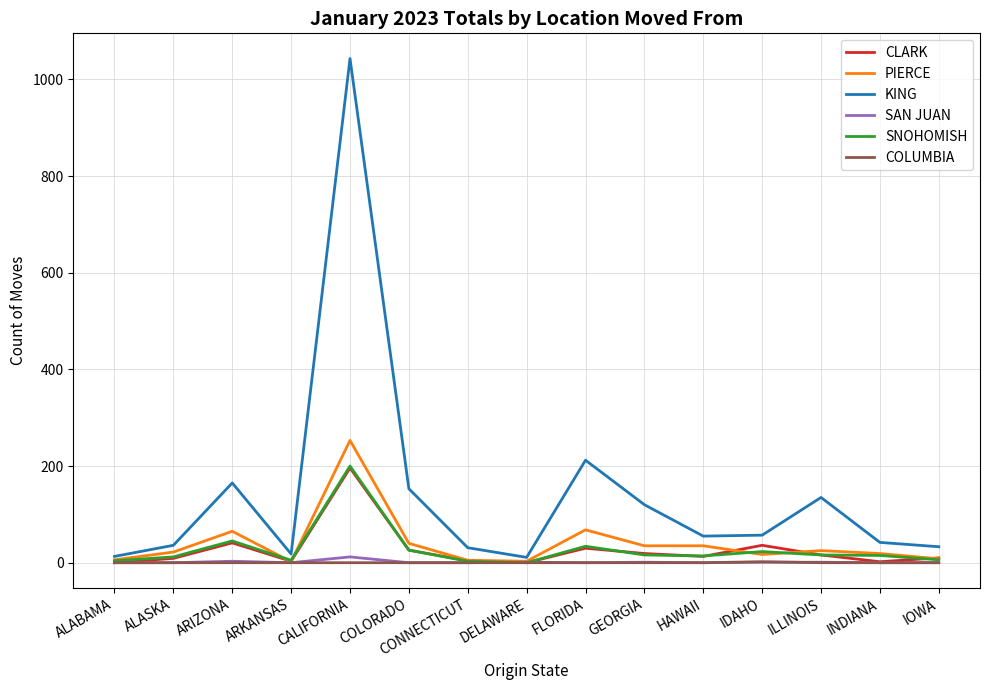

Which series has the widest spread of values?

KING